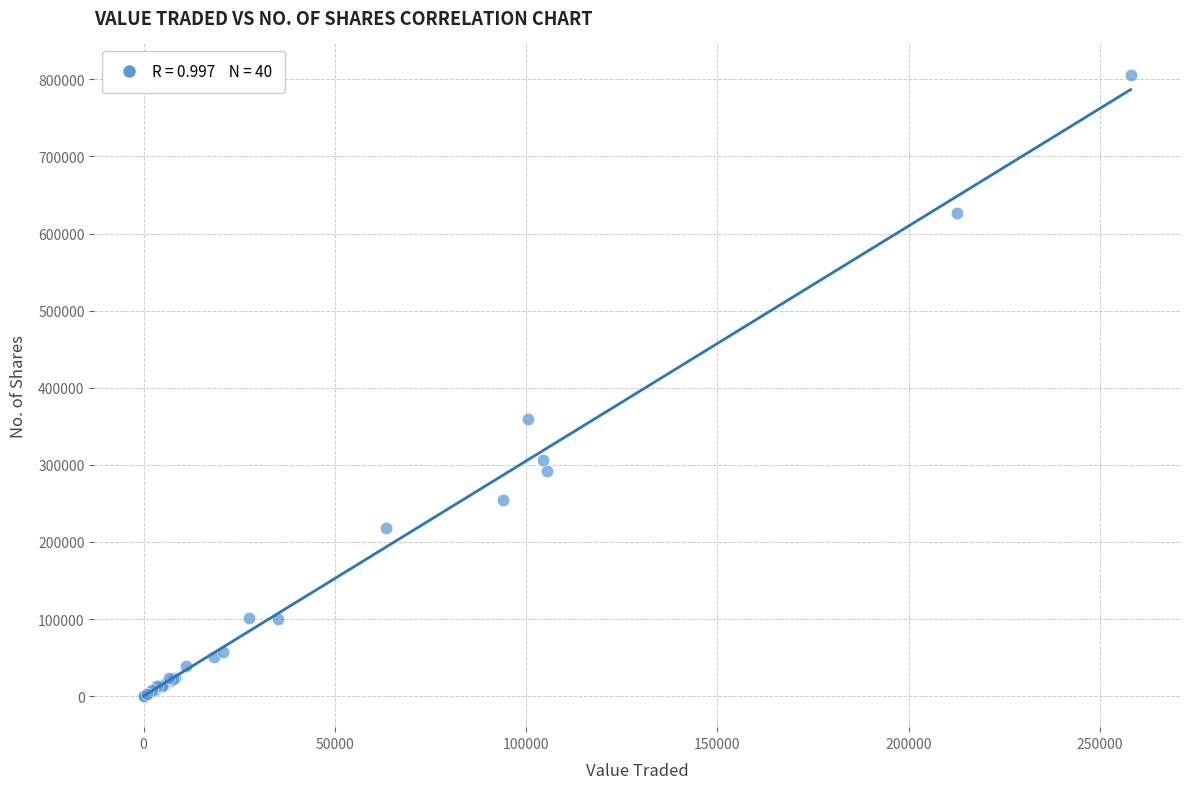

What Y value in the scatter plot is closest to 403183?

359062